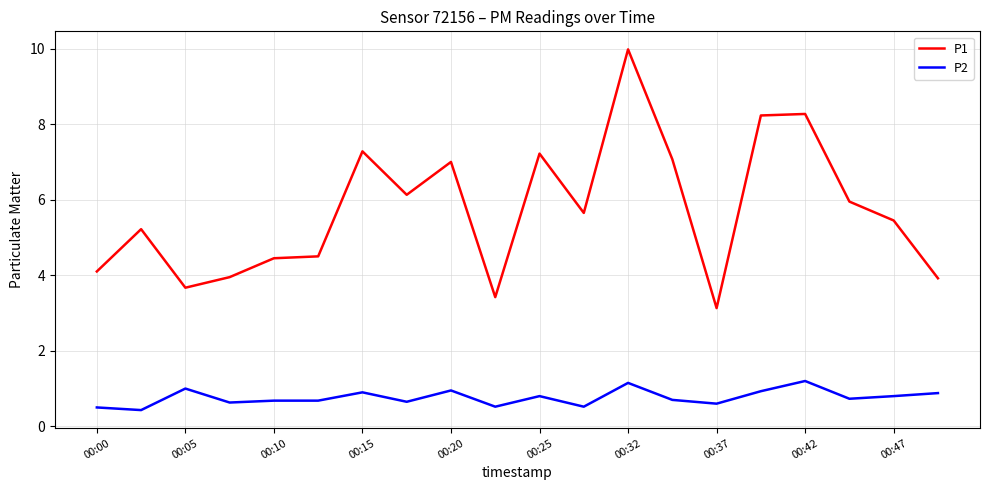

Which series has the largest range (max minus min)?

P1